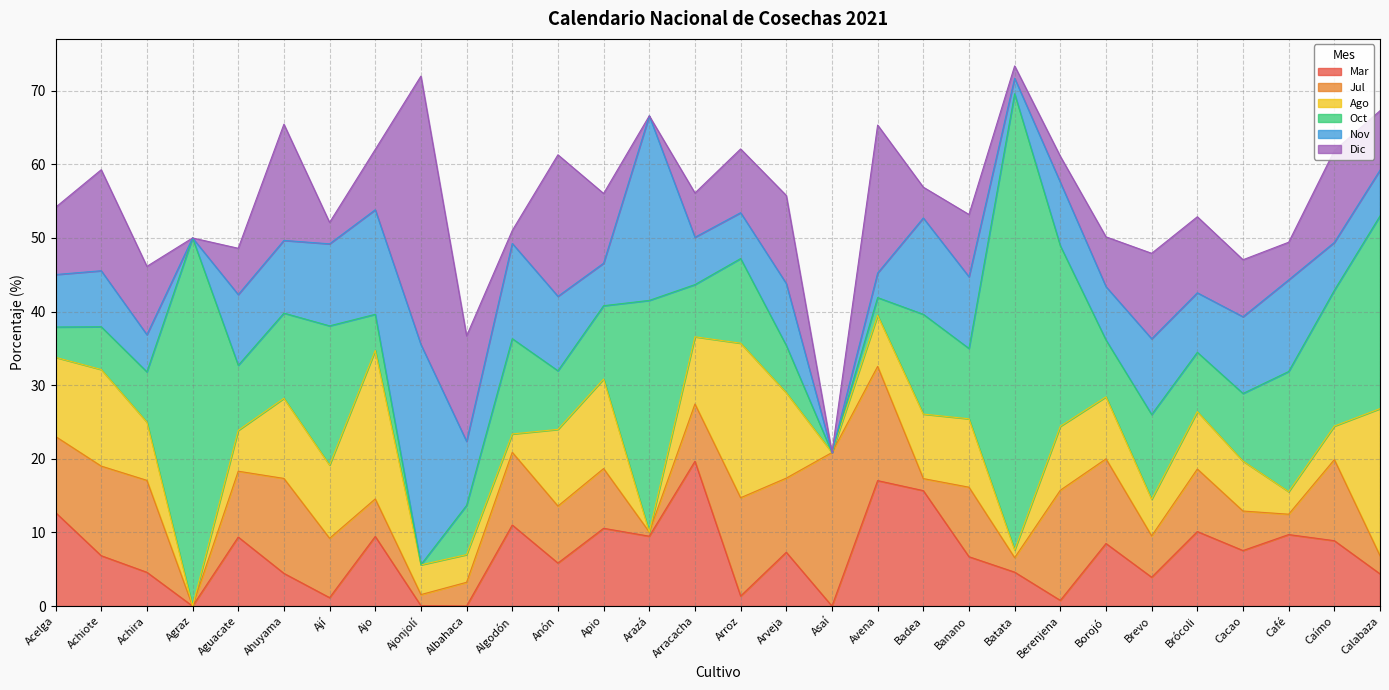

List the series in order of their peak value, lowest first.

Mar, Jul, Ago, Nov, Dic, Oct